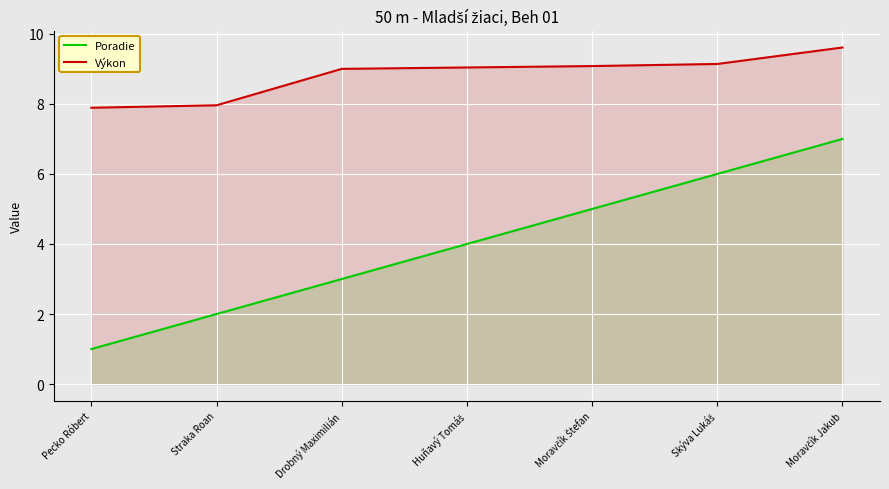

Where is Výkon nearest to the value 8?

Straka Roan